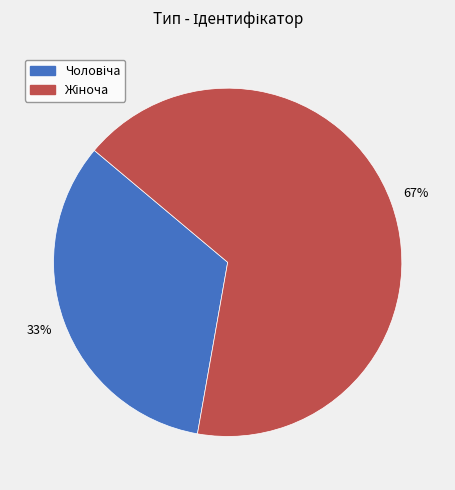

Does any single category account for the majority?

Yes